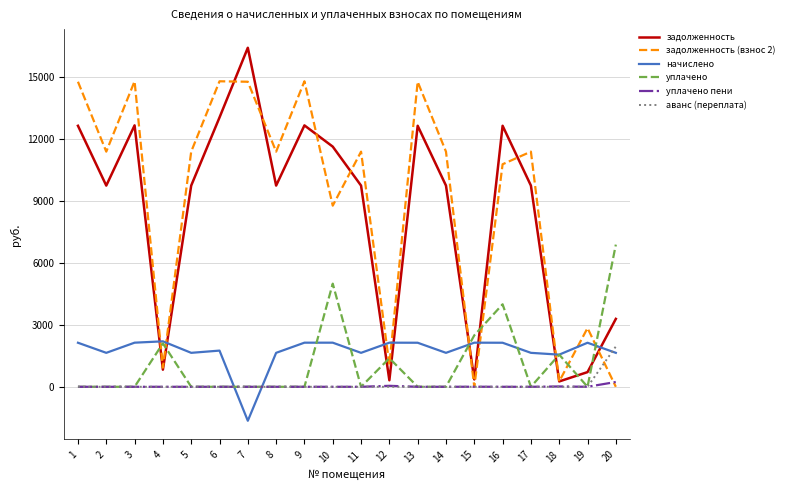

What is the spread (max minus min) of values at 17?

11399.5